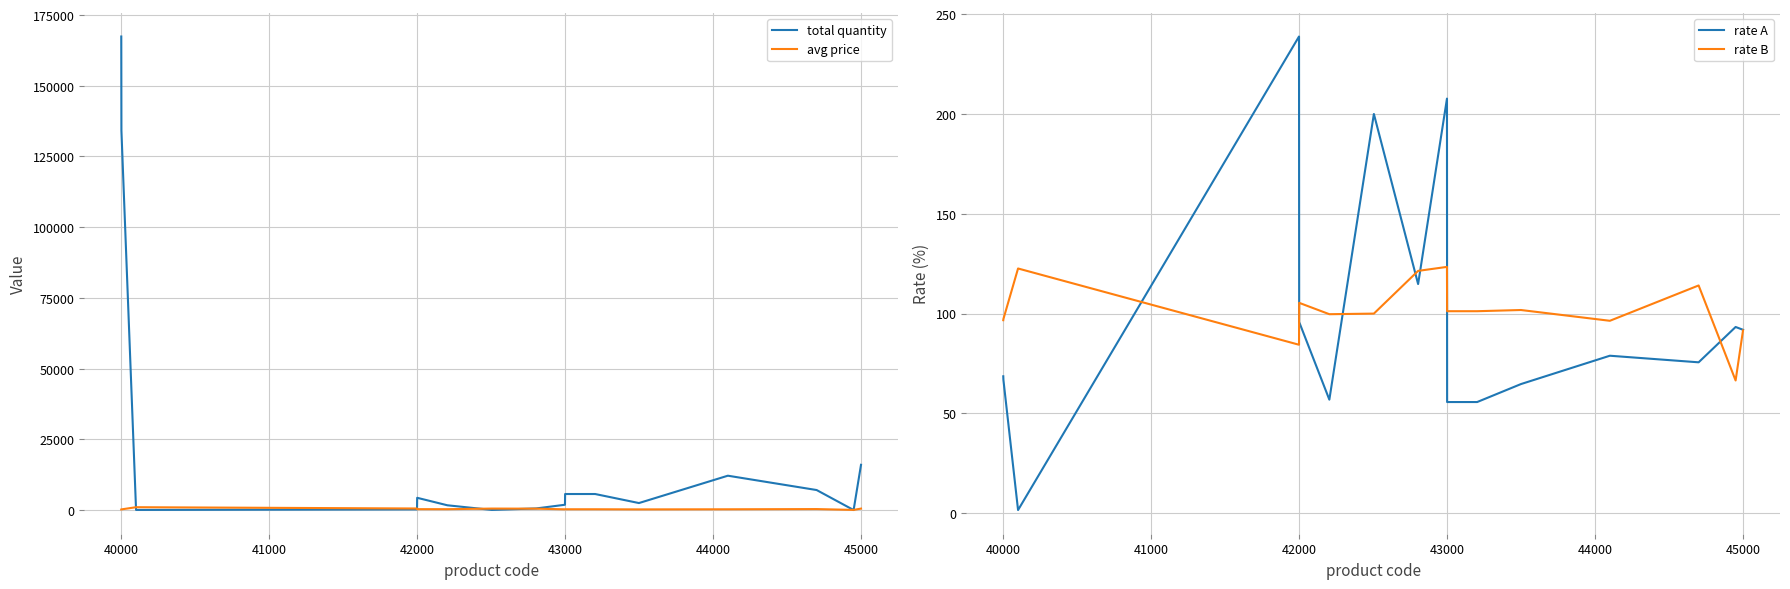

True or false: rate B has more than 2 points higher than both neighbors.

True